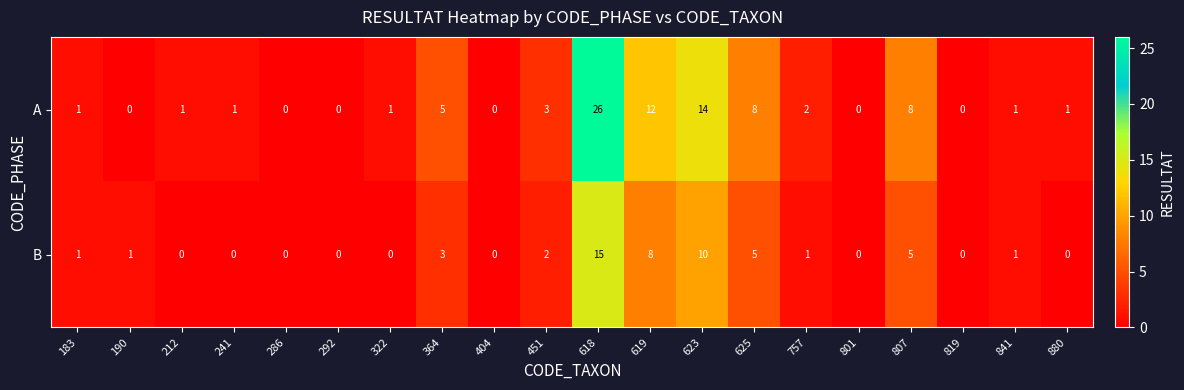

How many distinct data groups are displayed?

2